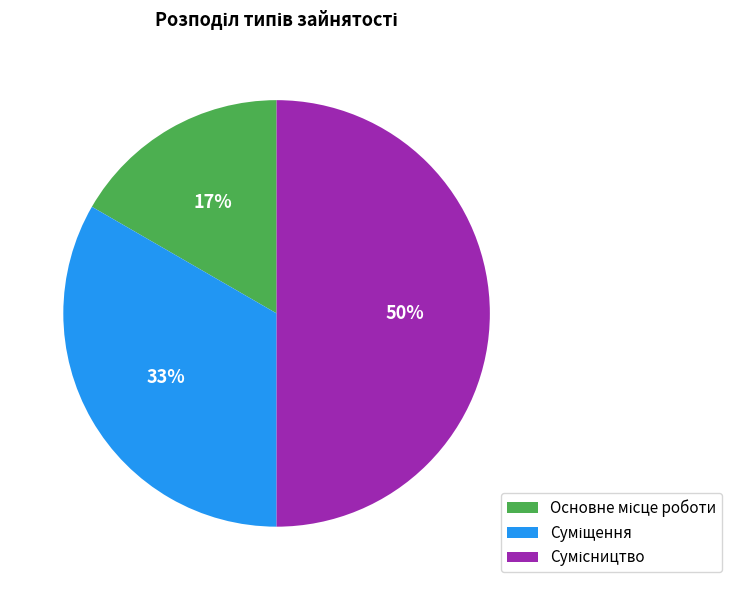

How many segments does this pie chart have?

3